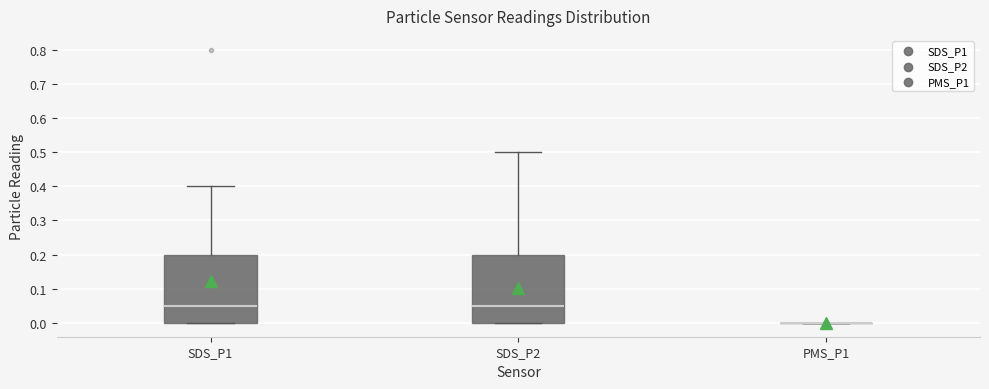

Where is the lower edge of the box for SDS_P1 on the y-axis? The values are not printed on the chart, so give them approximately, as read against the axis.

0.00